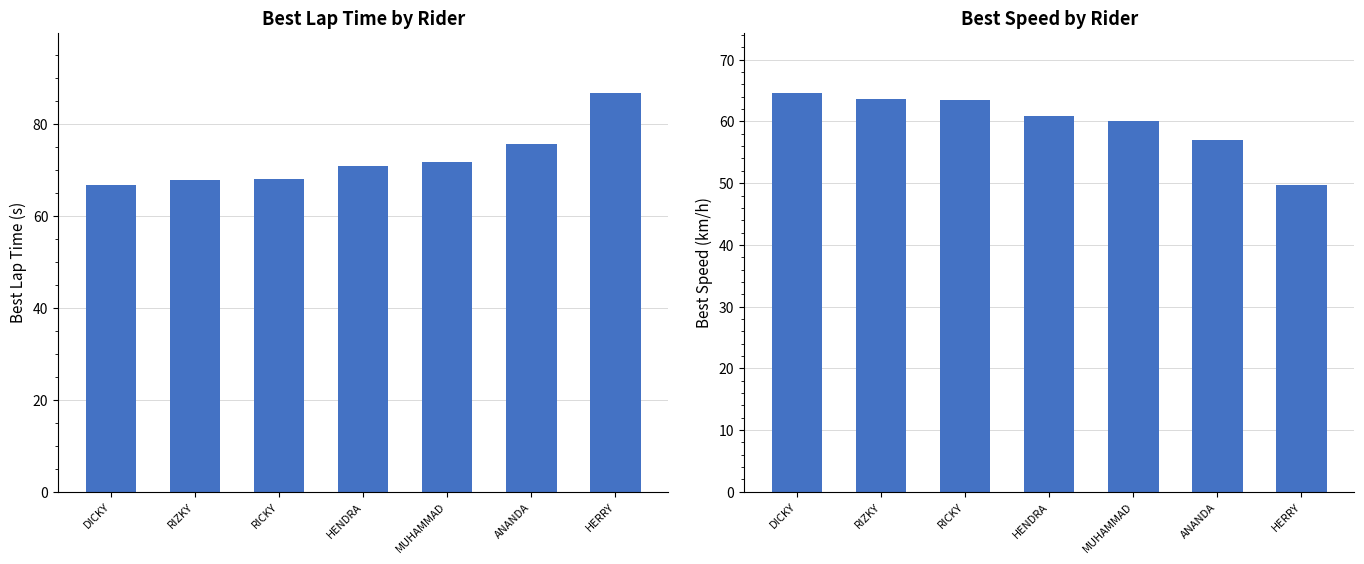

What is the total value across all series at RIZKY?

131.5